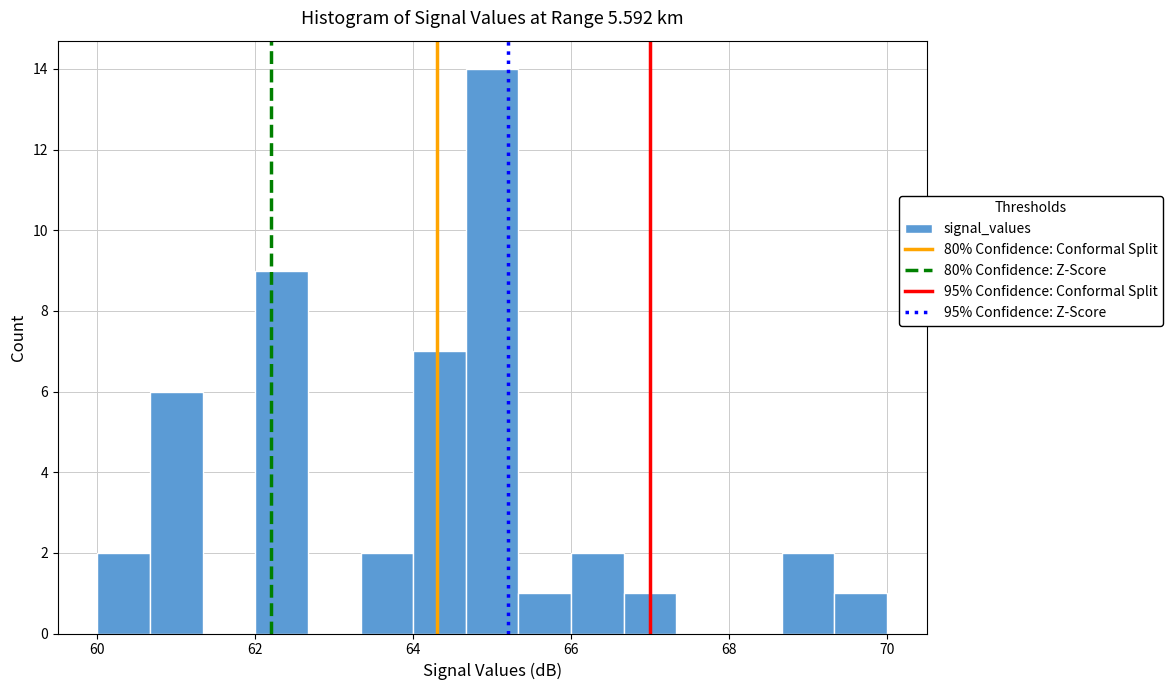

Around what value on the x-axis is the tallest bar? Give the approximate position of its centre, as read against the axis.

65.0